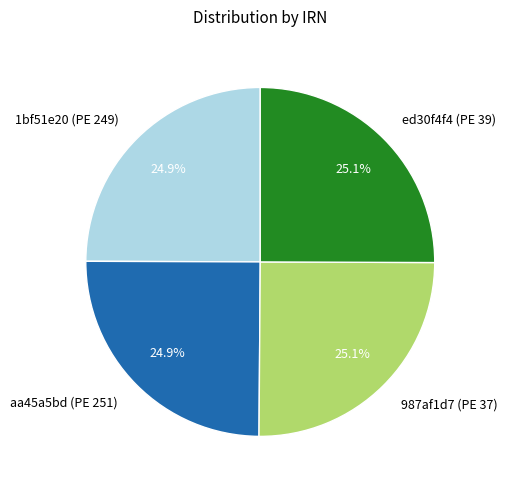

Is 987af1d7 (PE 37) the majority of the pie?

No